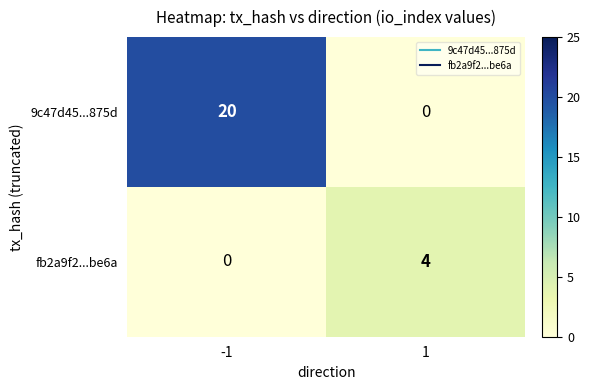

What value does the 9c47d45...875d series have at -1, to the nearest 10?

20